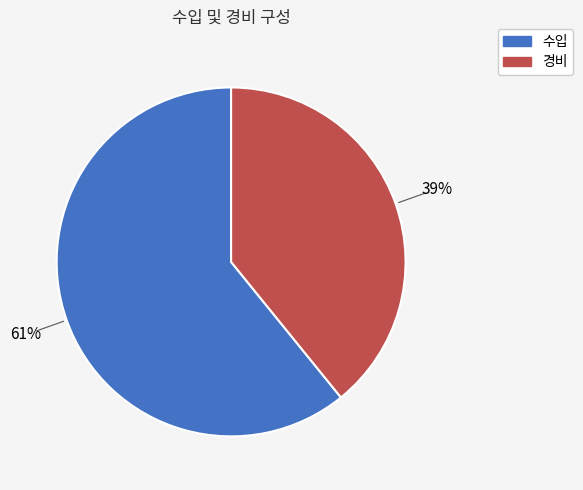

Is it true that 경비 is 39% of the pie?

True